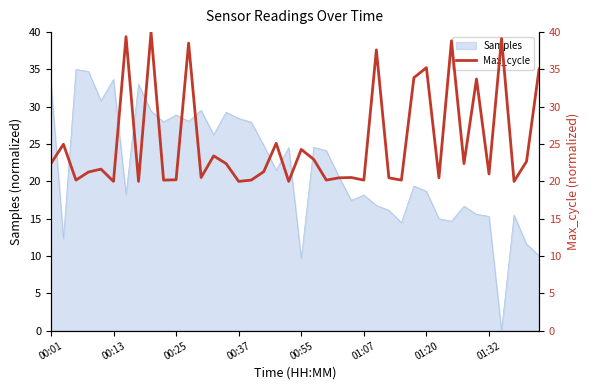

What is the maximum value for Samples?

35.0